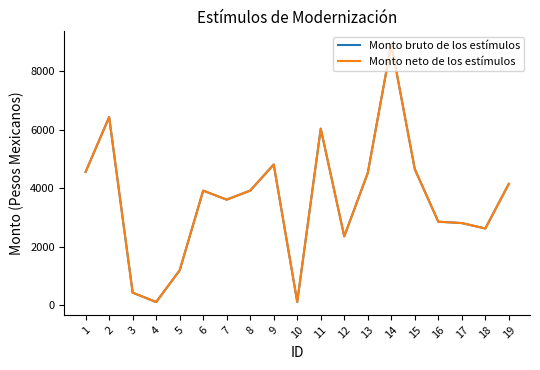

Does the chart have visible grid lines?

No